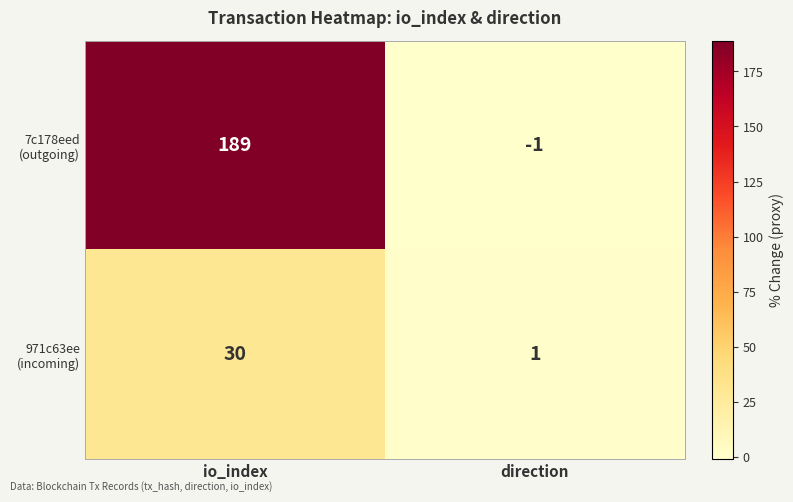

How many series are shown in this chart?

2